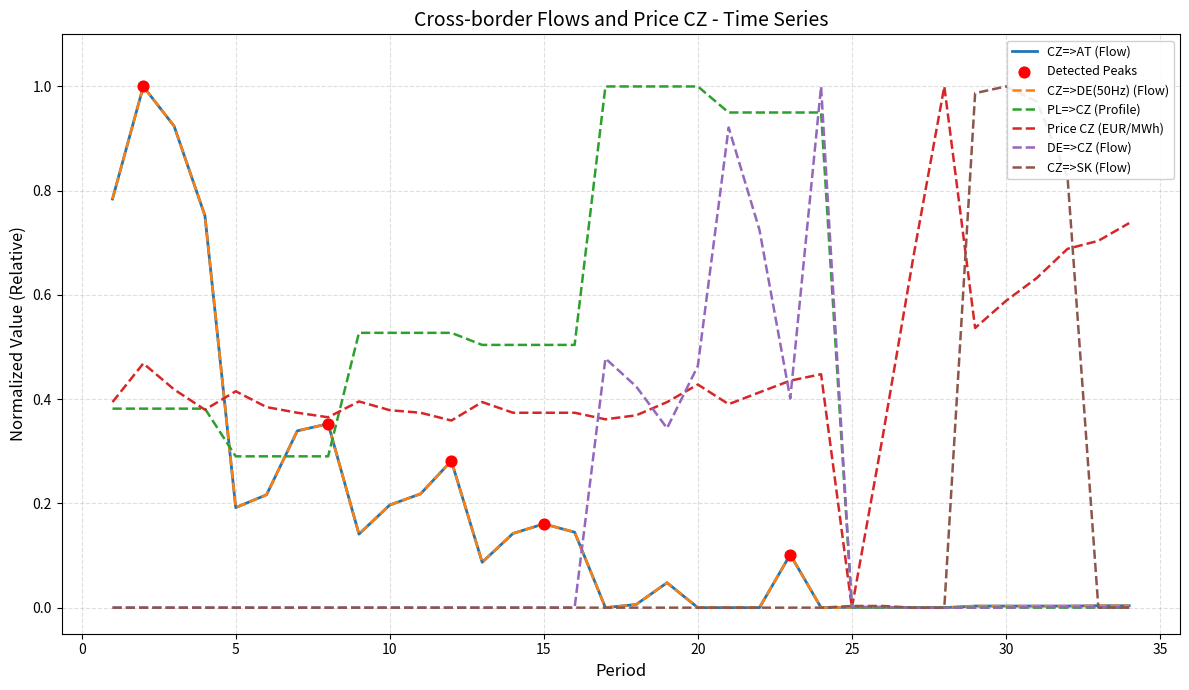

What are all the series names shown in the legend?

CZ=>AT (Flow), CZ=>DE(50Hz) (Flow), PL=>CZ (Profile), Price CZ (EUR/MWh), DE=>CZ (Flow), CZ=>SK (Flow)